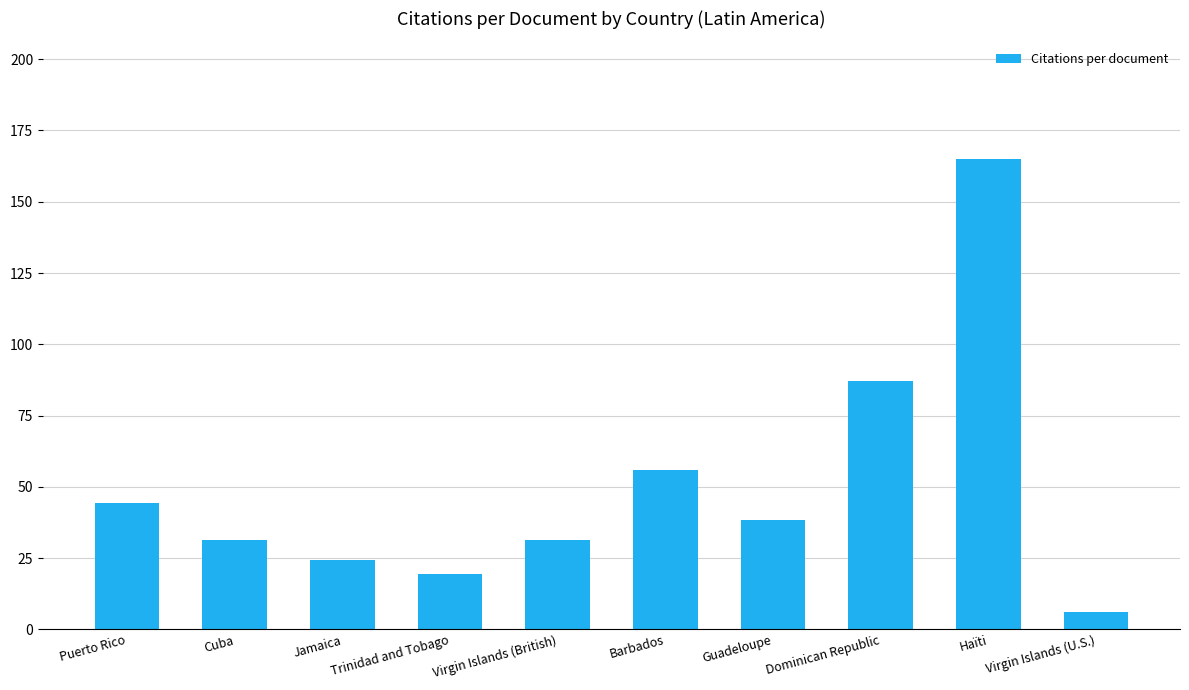

What value does the data have at Virgin Islands (British)?

31.3